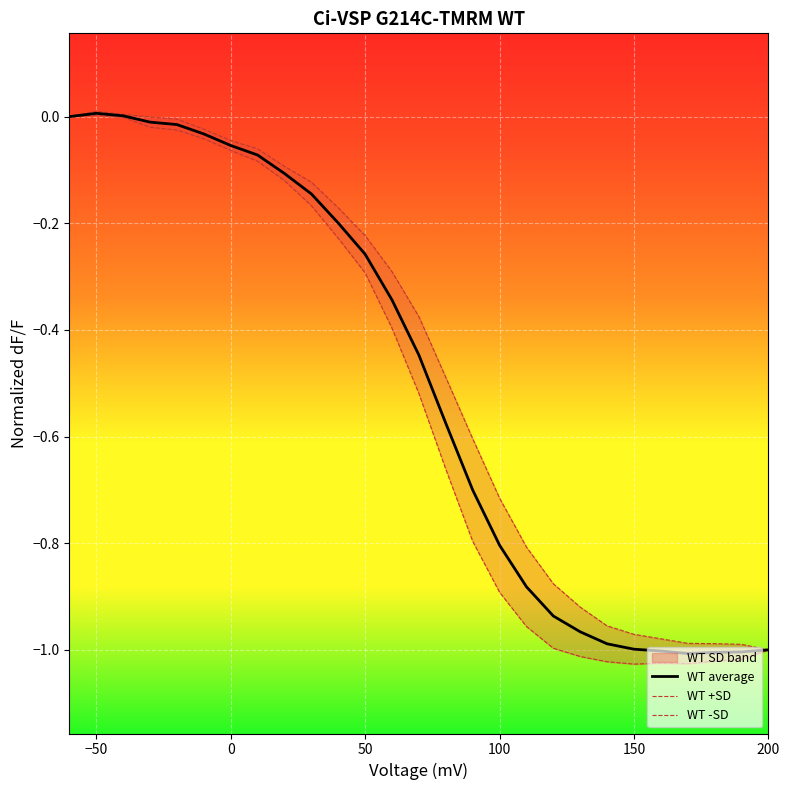

Rank the series by their average value, from highest to lowest.

WT +SD, WT average, WT -SD